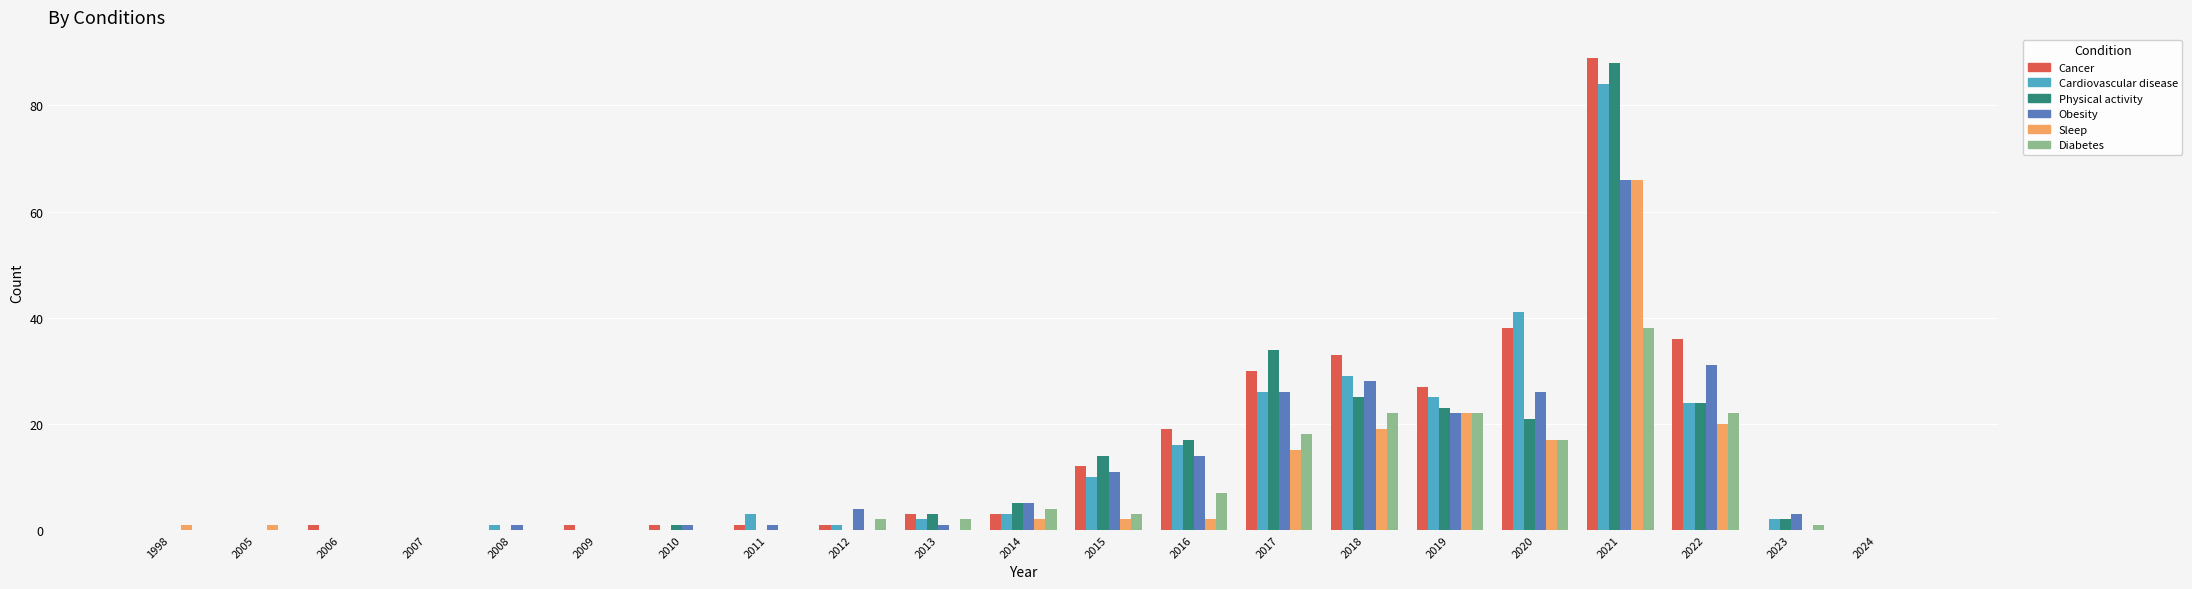

What is the total value across all series at 2018?

156